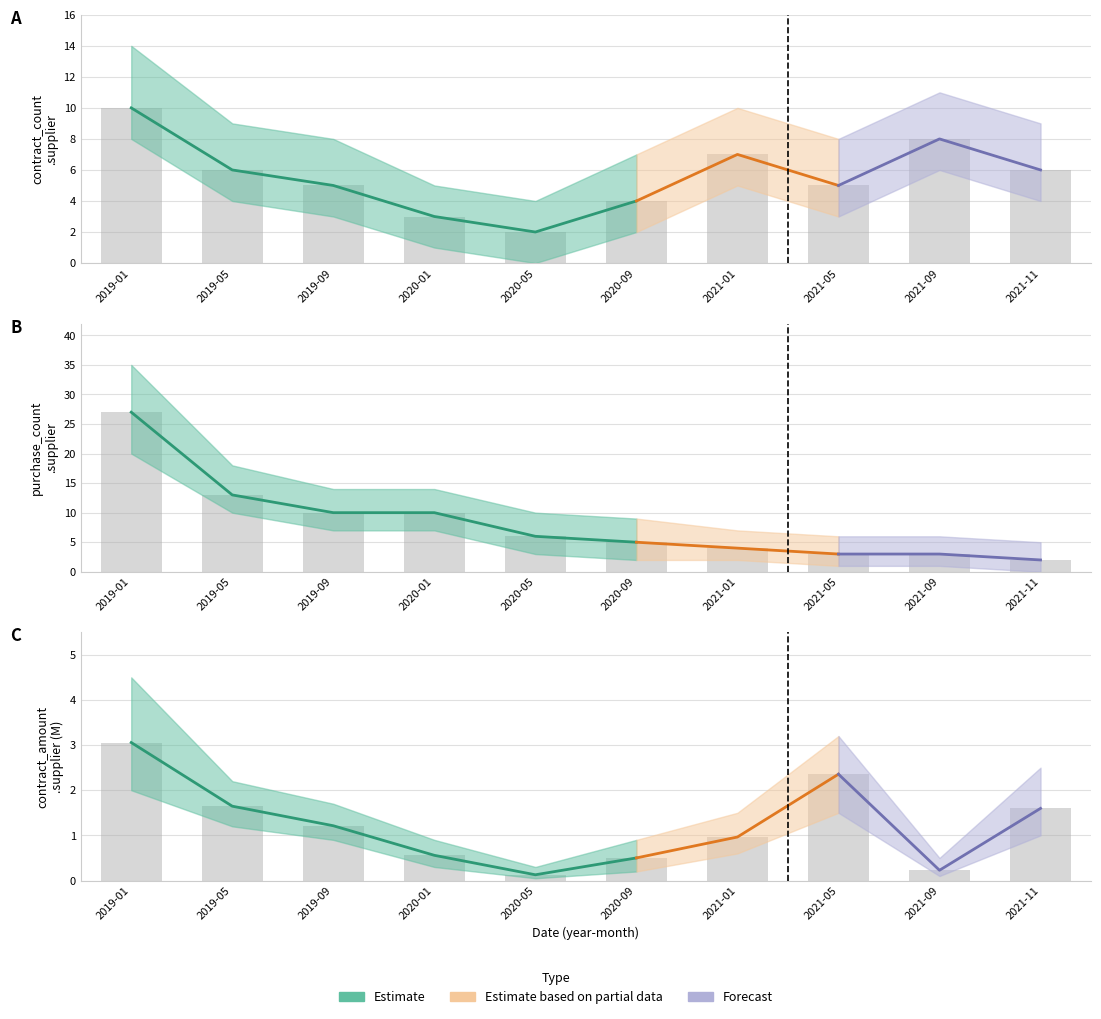

Which series has the largest total across all categories?

purchase_count.supplier